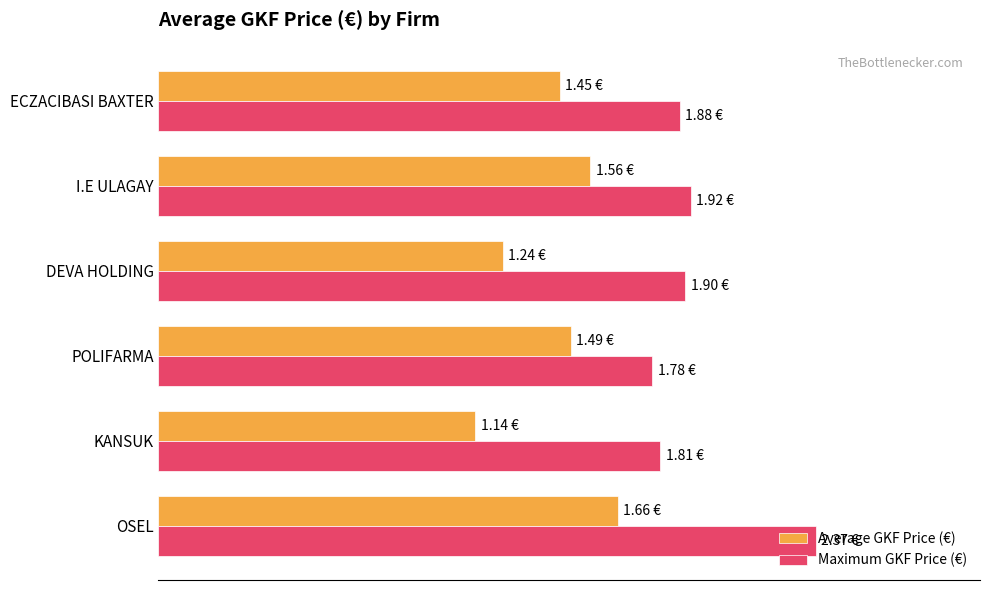

What are all the series names shown in the legend?

Average GKF Price (€), Maximum GKF Price (€)